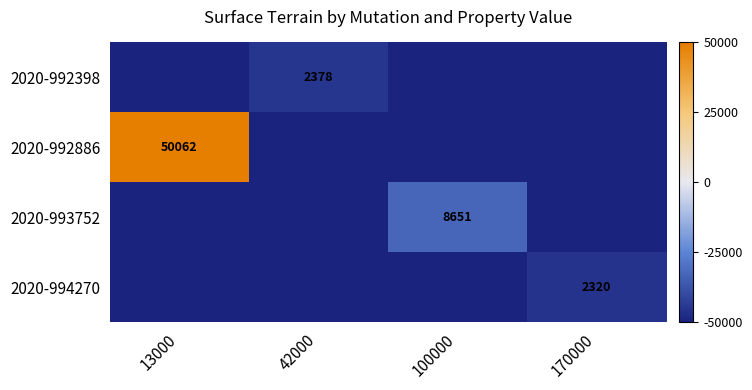

Is it true that 2020-992398 equals 2378.0 at 42000?

True